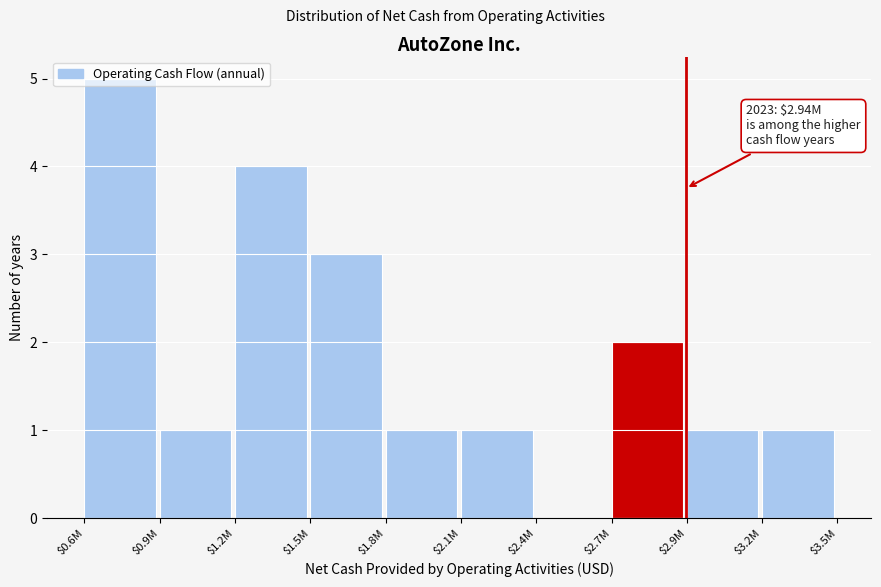

True or false: the data shows 3 at $1.5M.

True